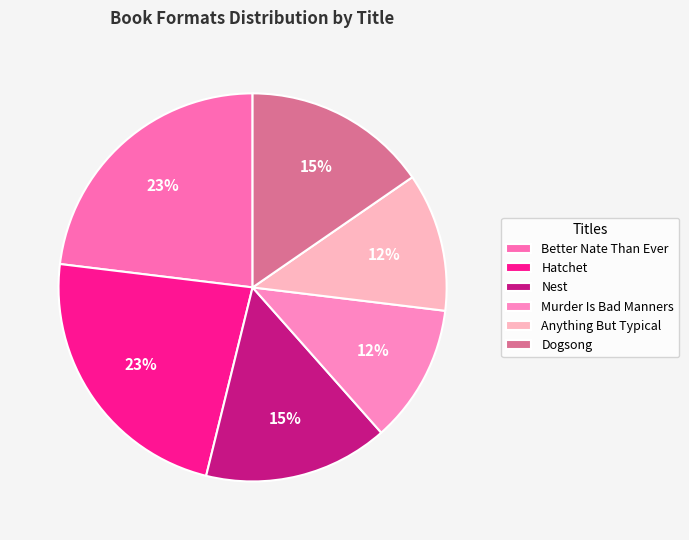

To the nearest percent, what portion does Dogsong represent?

15%